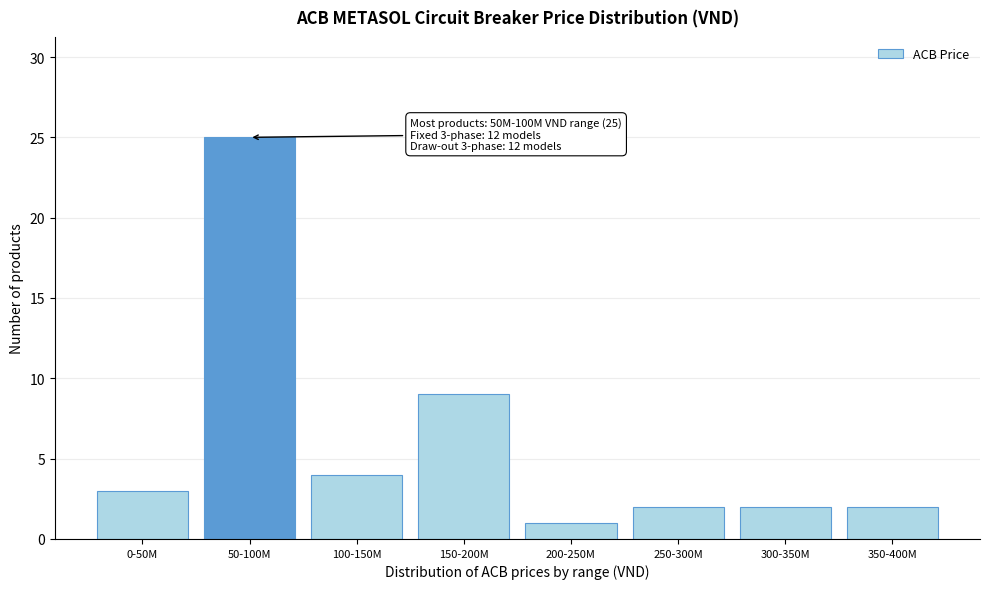

Reading right to left, transcribe all the data shown in this chart.

350-400M=2	300-350M=2	250-300M=2	200-250M=1	150-200M=9	100-150M=4	50-100M=25	0-50M=3